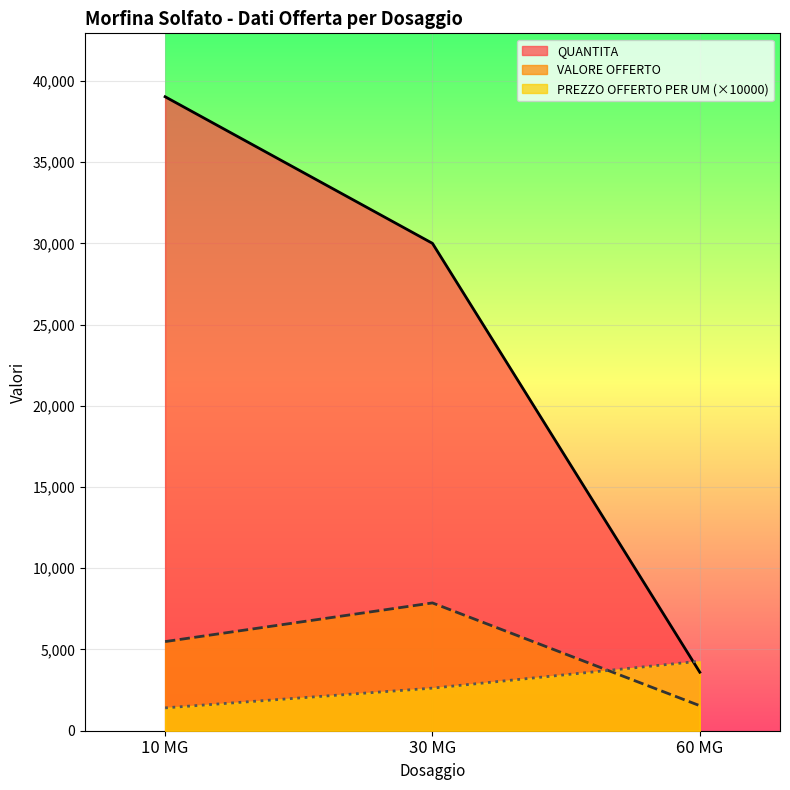

True or false: PREZZO OFFERTO PER UM has a value of 2622.2 at 30 MG.

True